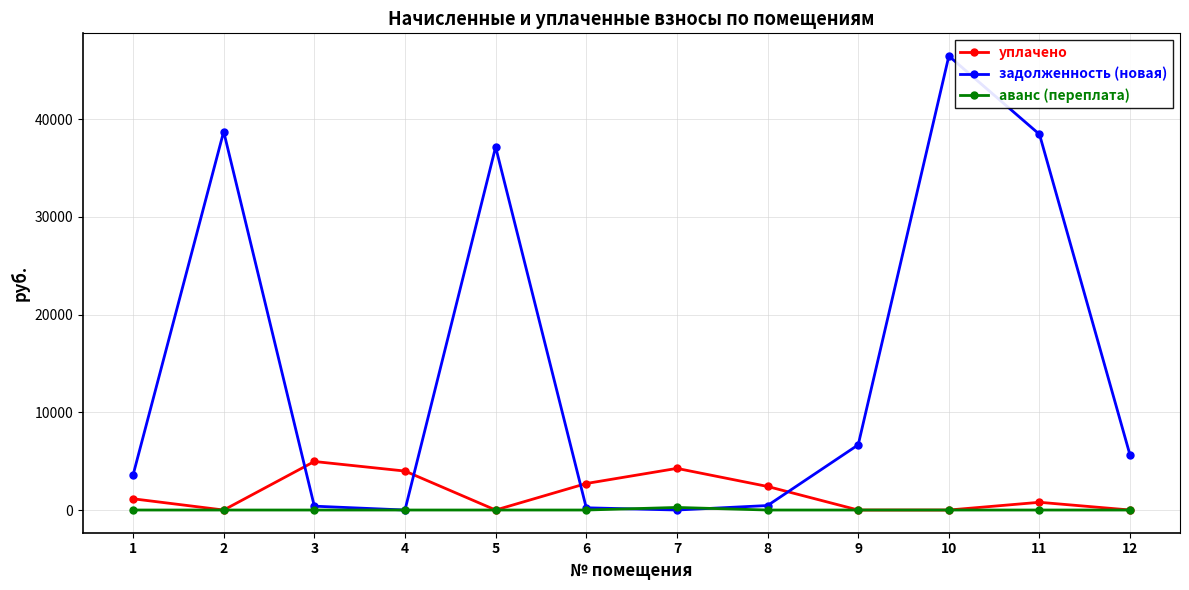

Which series has the widest spread of values?

задолженность (новая)